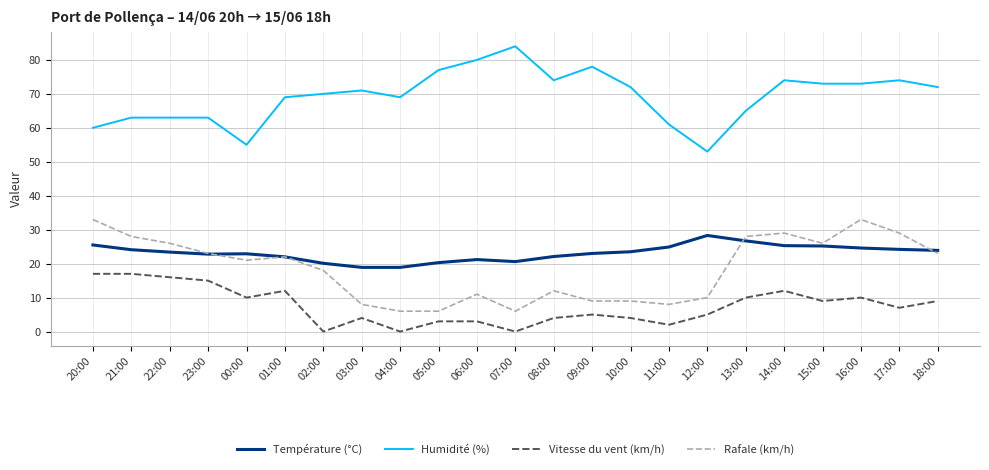

Which series has the largest range (max minus min)?

Humidité (%)